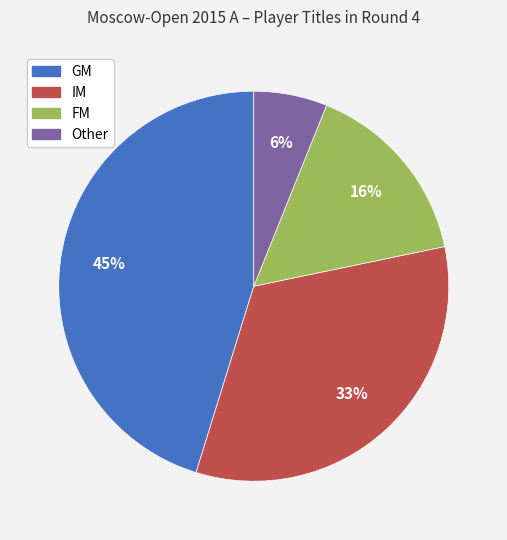

Does any single category account for the majority?

No